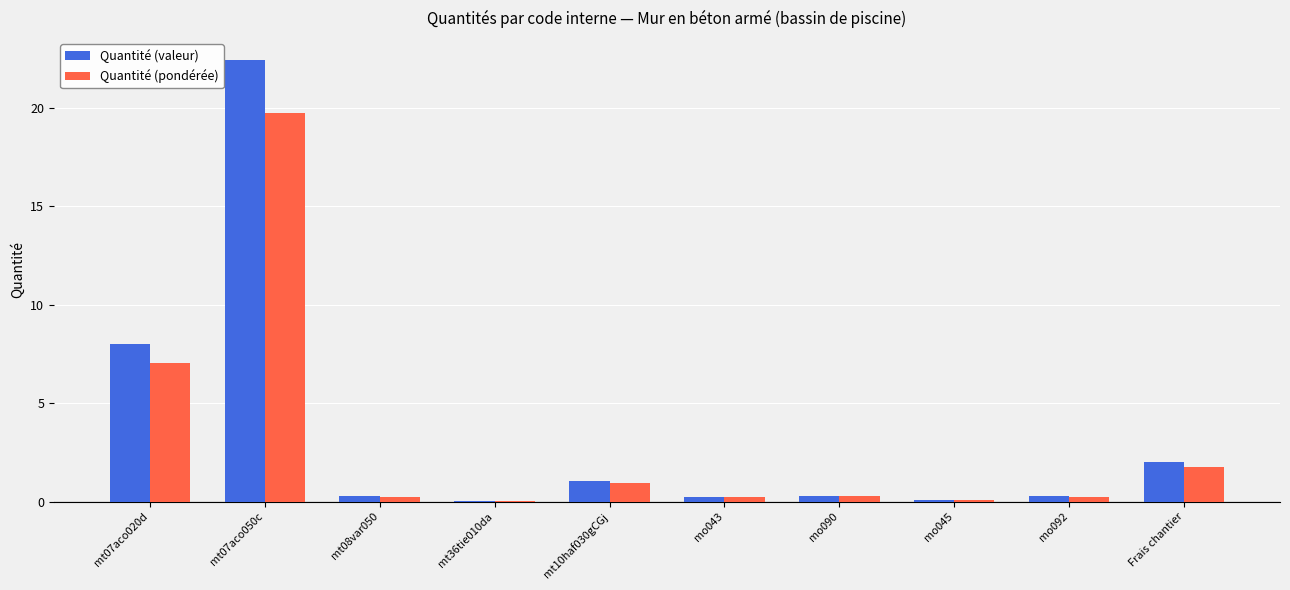

What is the sum of all Quantité (pondérée) values?

30.6